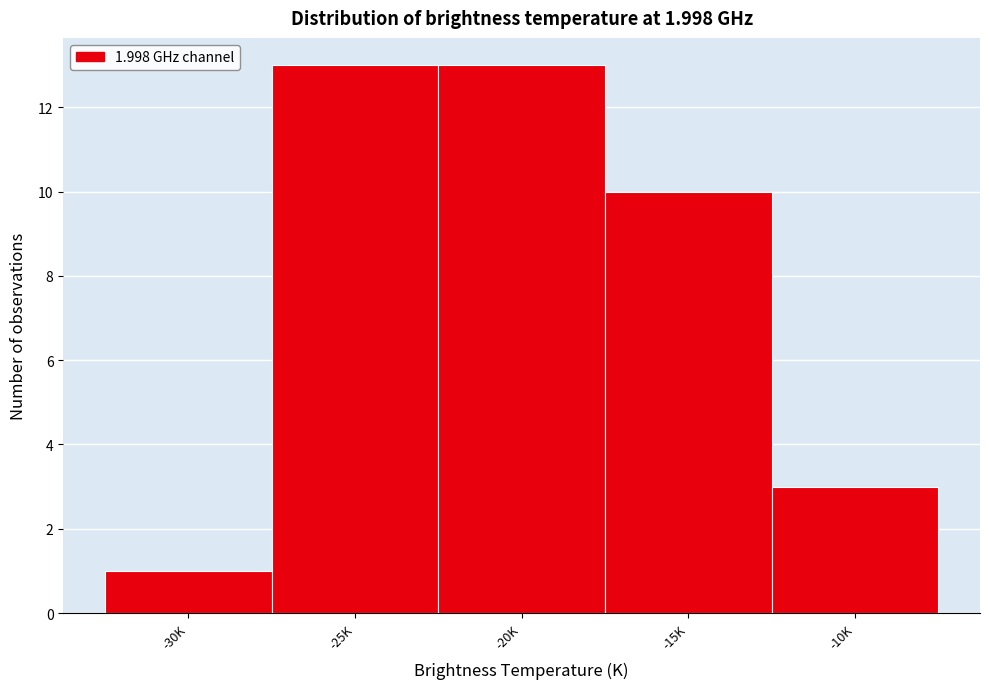

Reading left to right, what are all the values shown in this chart?

-30K=1	-25K=13	-20K=13	-15K=10	-10K=3